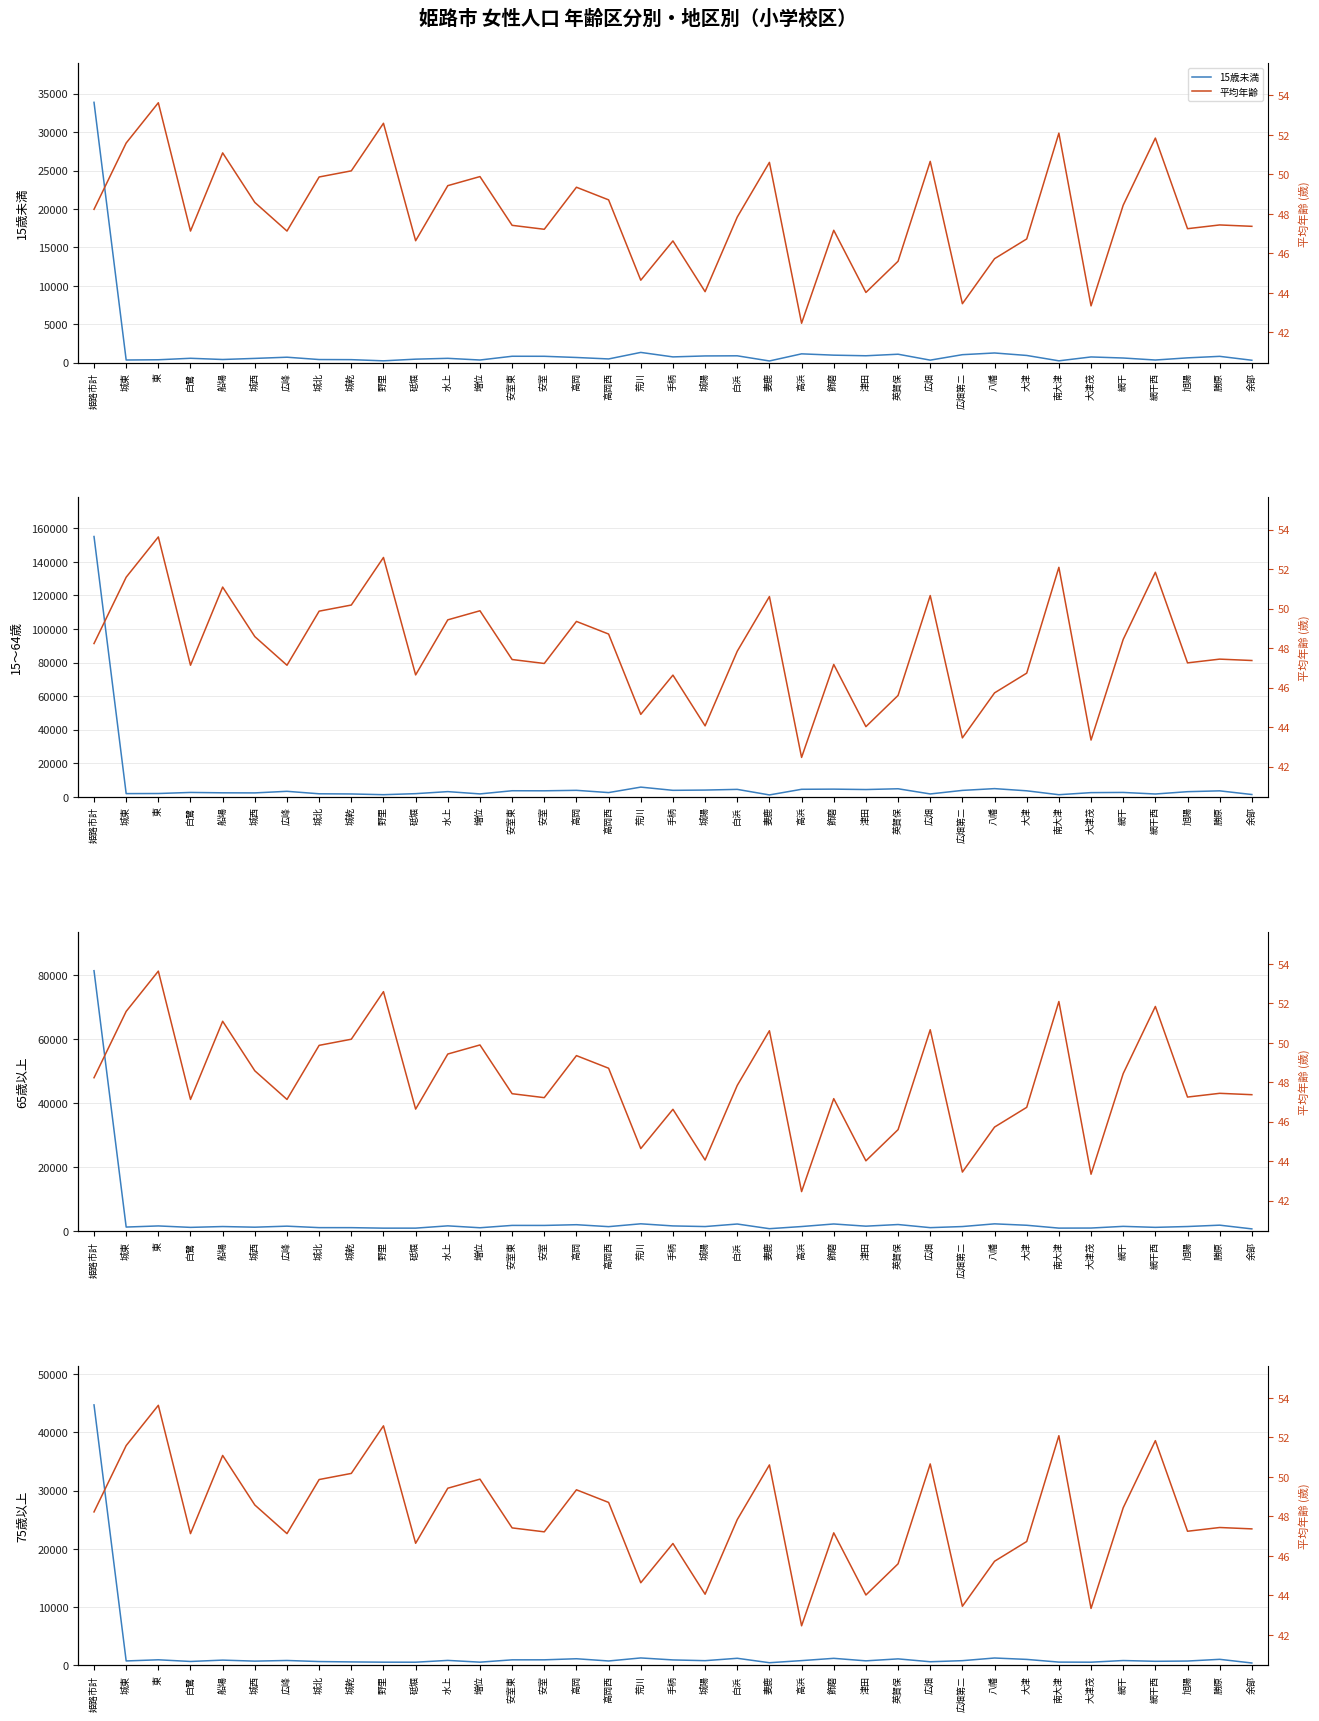

What is the minimum value for 15～64歳?

1178.0